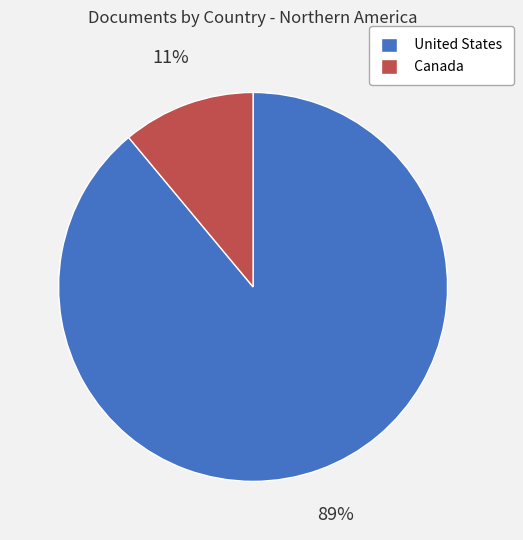

True or false: Canada accounts for 1% of the total.

False